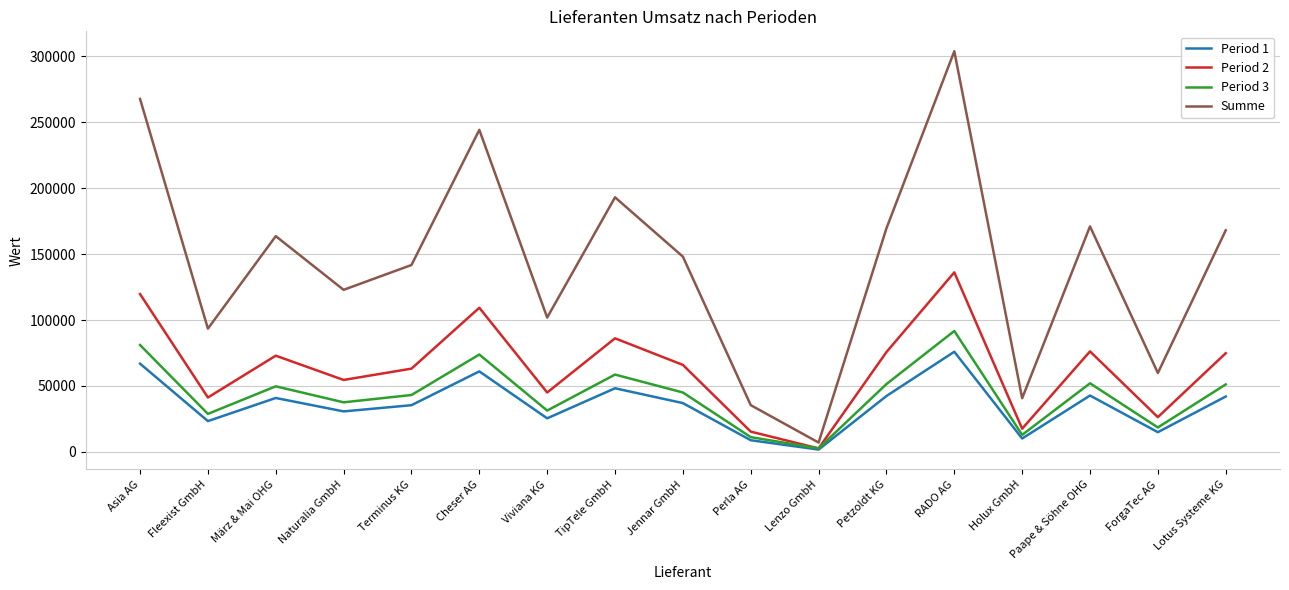

Which category has the lowest value across all series?

Lenzo GmbH